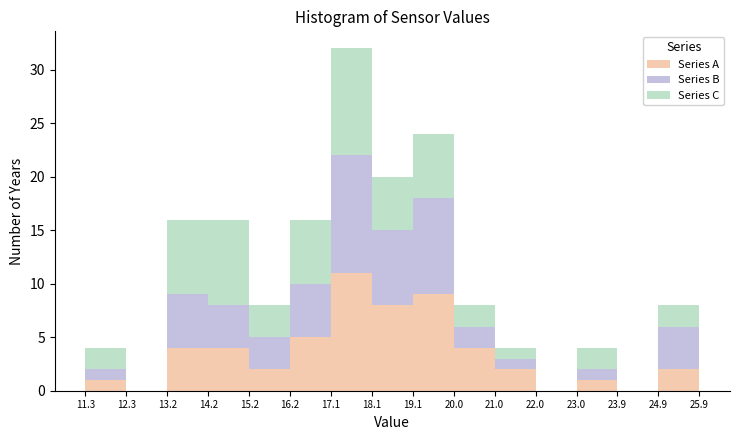

Reading left to right, transcribe this chart: for each stacked bar, give the range it covers on the x-axis and its total height. The values are not printed on the chart, so give them approximately, as read against the axis.

11.3 to 12.3: 4
12.3 to 13.2: 0
13.2 to 14.2: 16
14.2 to 15.2: 16
15.2 to 16.2: 8
16.2 to 17.1: 16
17.1 to 18.1: 32
18.1 to 19.1: 20
19.1 to 20.0: 24
20.0 to 21.0: 8
21.0 to 22.0: 4
22.0 to 23.0: 0
23.0 to 23.9: 4
23.9 to 24.9: 0
24.9 to 25.9: 8